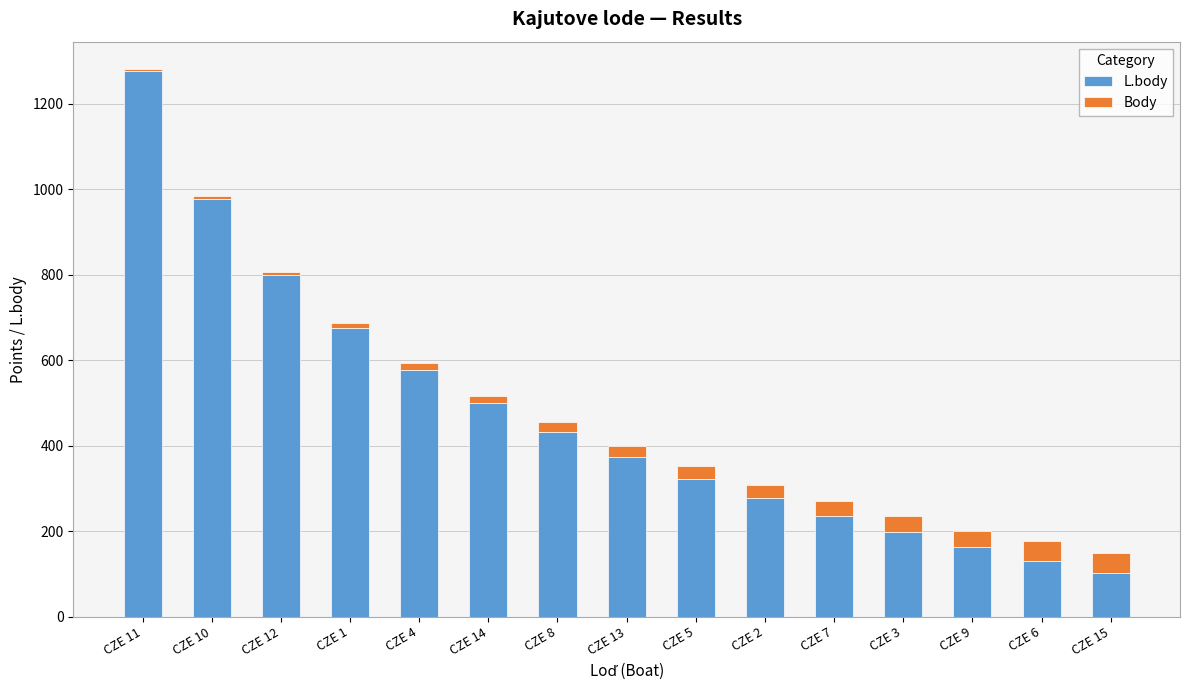

At which category is the sum across all series the highest?

CZE 11